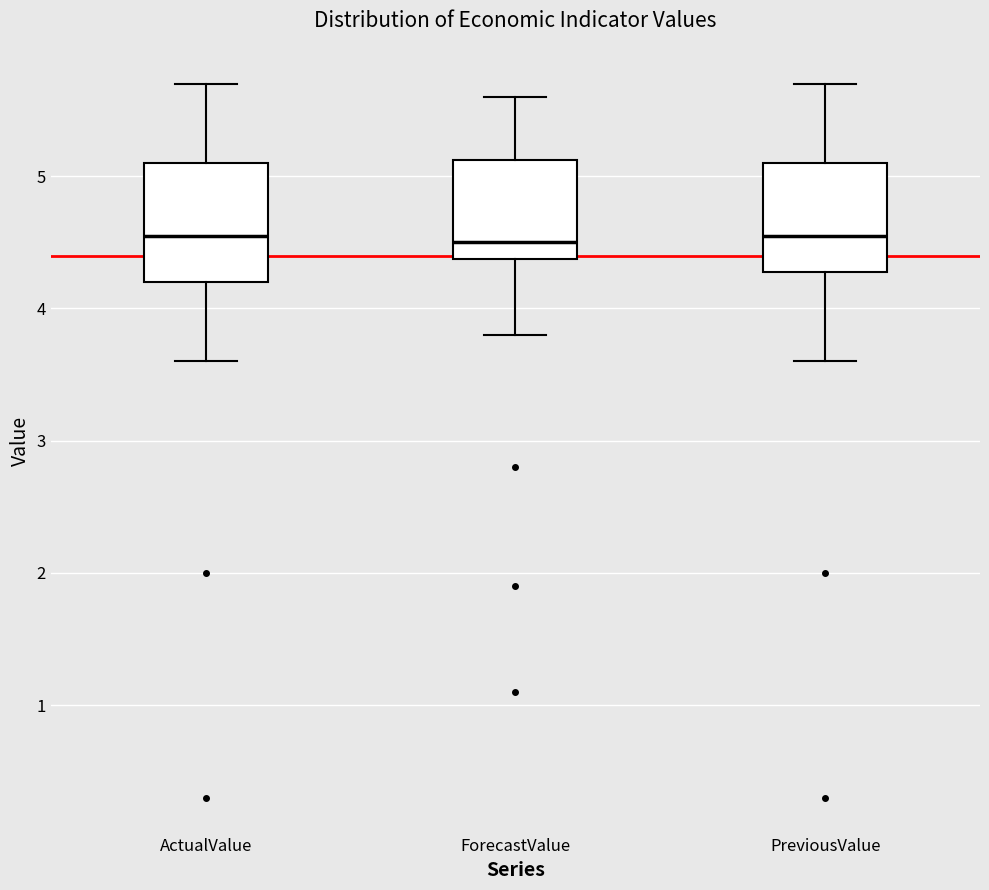

Reading left to right, read every box against the y-axis: the position of its median line, the range the box covers, and the ends of its whiskers. The values are not printed on the chart, so give them approximately, as read against the axis.

ActualValue: median 4.6, box 4.2 to 5.1, whiskers 3.6 to 5.7
ForecastValue: median 4.5, box 4.4 to 5.1, whiskers 3.8 to 5.6
PreviousValue: median 4.6, box 4.3 to 5.1, whiskers 3.6 to 5.7